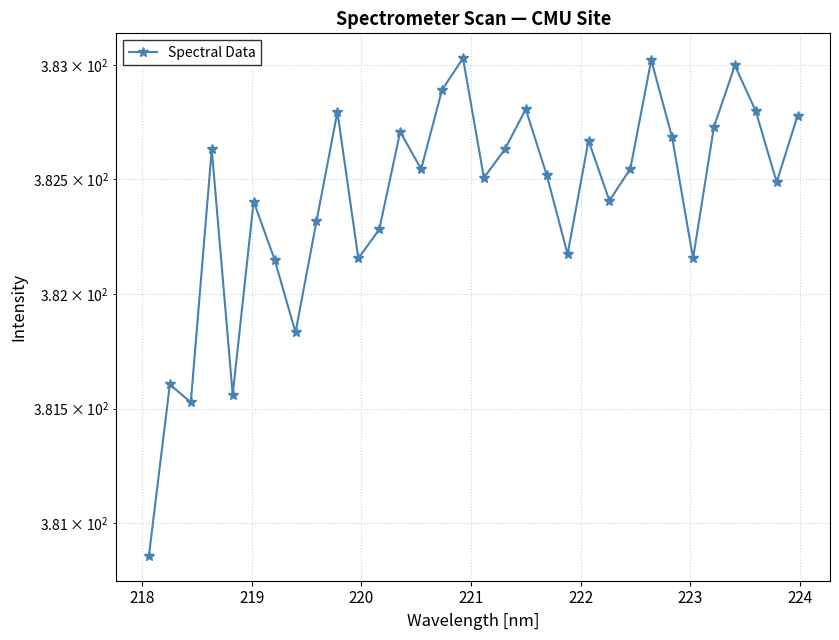

What is the value of the 13th point from the left?

382.7